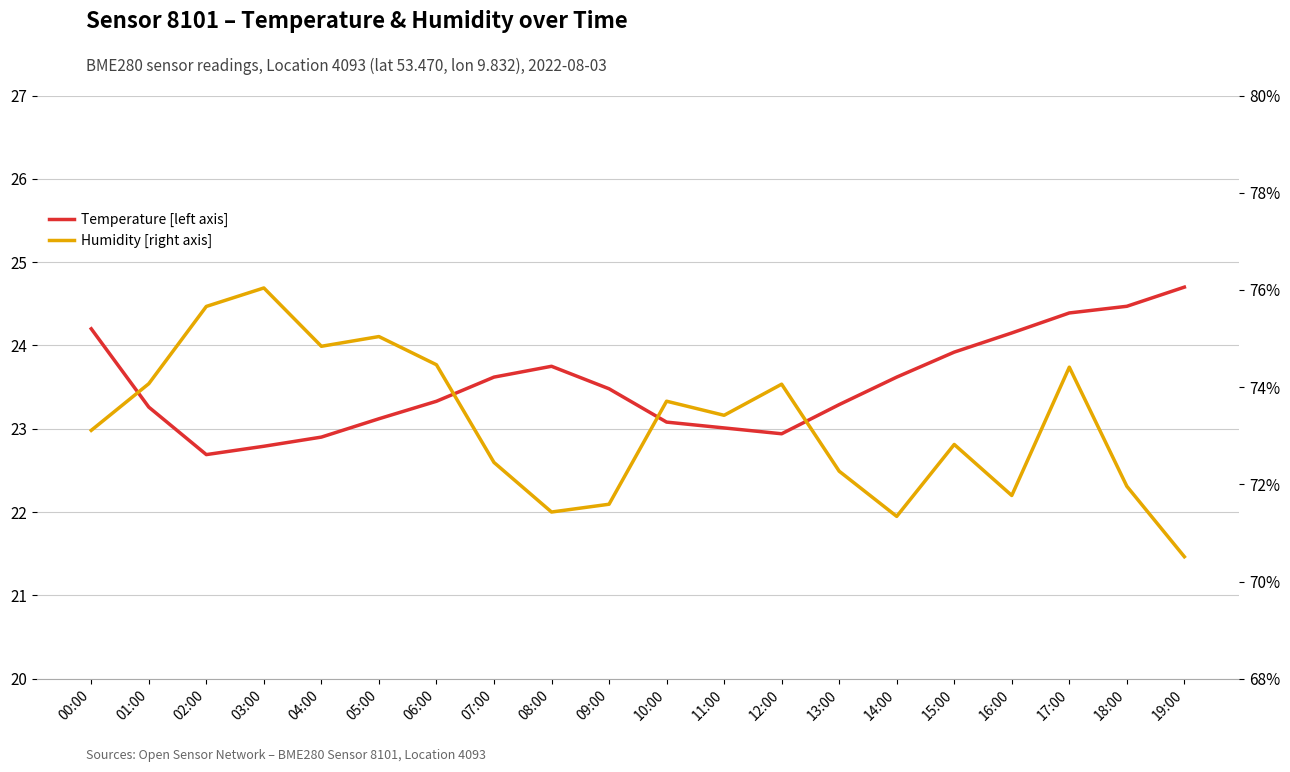

Reading left to right, extract all data points from this chart.

Temperature [left axis]: 24.2	23.3	22.7	22.8	22.9	23.1	23.3	23.6	23.8	23.5	23.1	23.0	22.9	23.3	23.6	23.9	24.1	24.4	24.5	24.7
Humidity [right axis]: 73.1	74.1	75.7	76.0	74.8	75.0	74.5	72.5	71.4	71.6	73.7	73.4	74.1	72.3	71.3	72.8	71.8	74.4	72.0	70.5